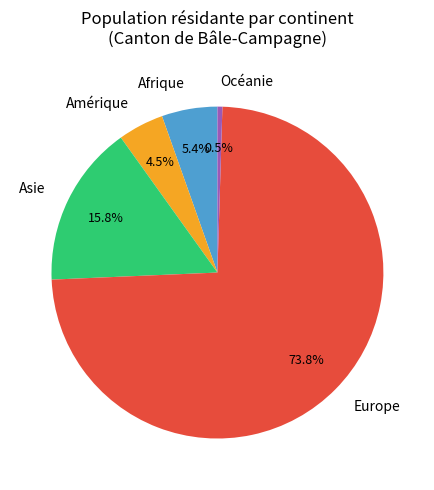

Which slice is the smallest?

Océanie